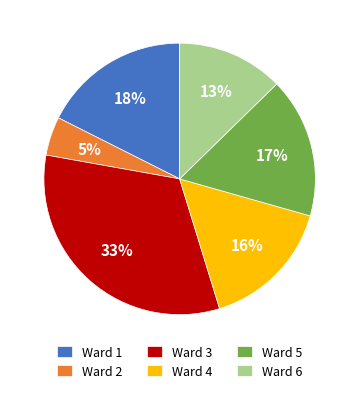

Is there a majority slice in this chart?

No